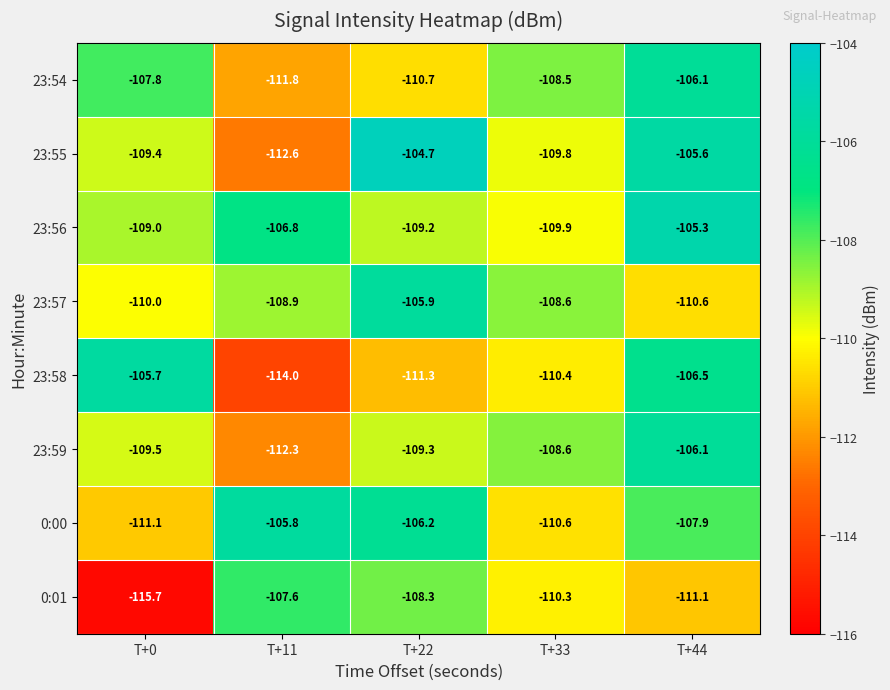

What is the sum of the 23:59 values at T+44 and T+0?

-215.6